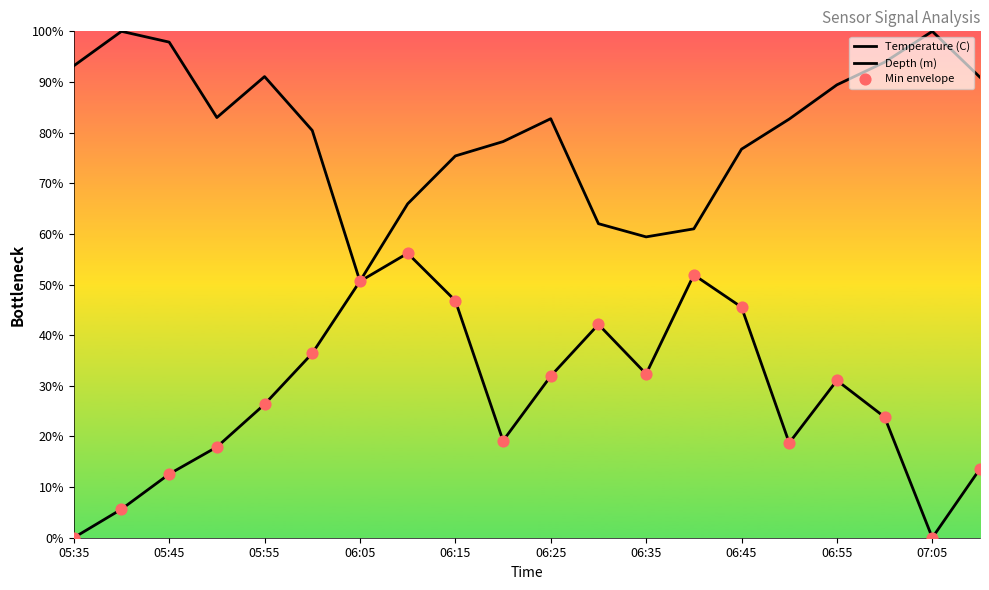

What are all the series names shown in the legend?

Temperature (C), Depth (m), Min envelope